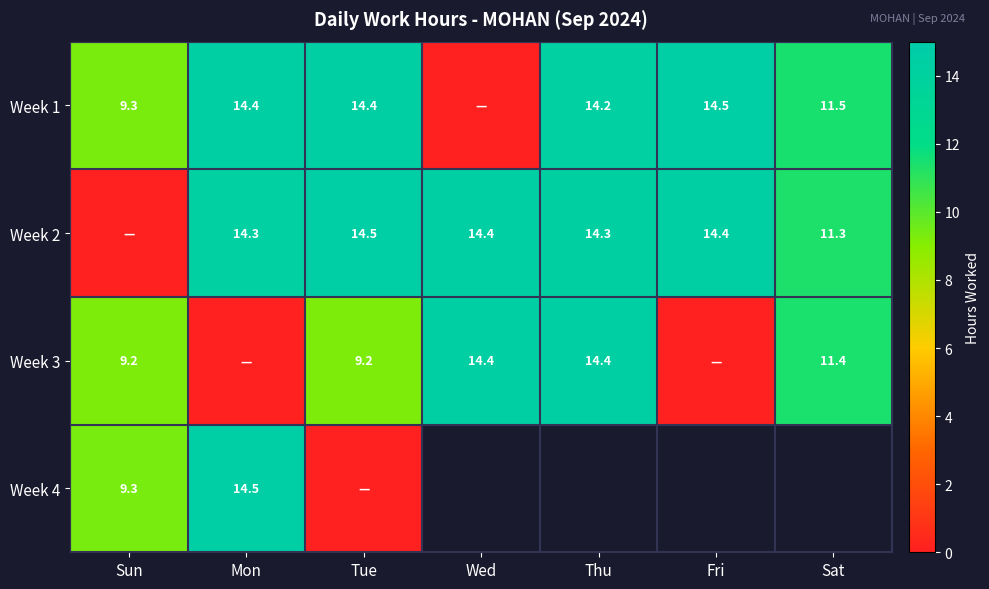

True or false: Week 2 has a value of 14.5 at Tue.

True